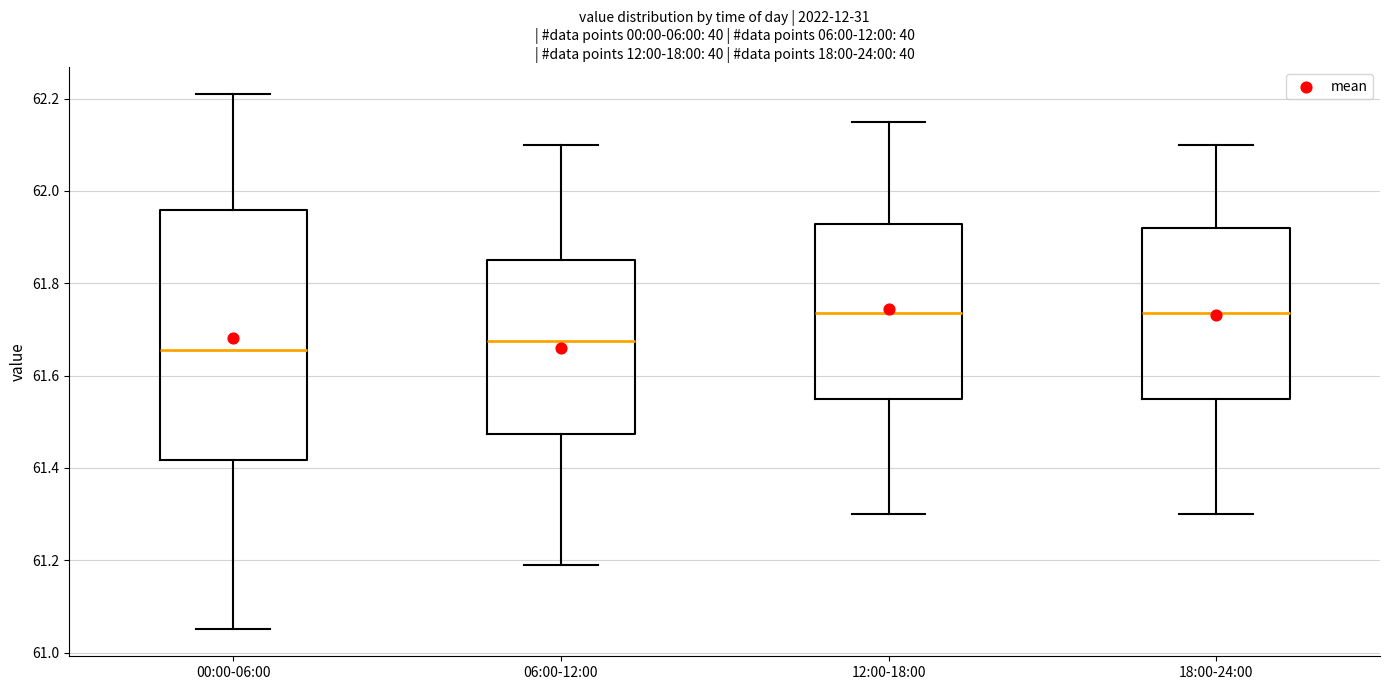

Reading left to right, transcribe this box plot: for each box, give where its median line is, the range the box spans, and where its two whiskers end, as read against the y-axis. The values are not printed on the chart, so give them approximately, as read against the axis.

00:00-06:00: median 61.66, box 61.42 to 61.96, whiskers 61.06 to 62.22
06:00-12:00: median 61.68, box 61.48 to 61.86, whiskers 61.20 to 62.10
12:00-18:00: median 61.74, box 61.56 to 61.92, whiskers 61.30 to 62.16
18:00-24:00: median 61.74, box 61.56 to 61.92, whiskers 61.30 to 62.10